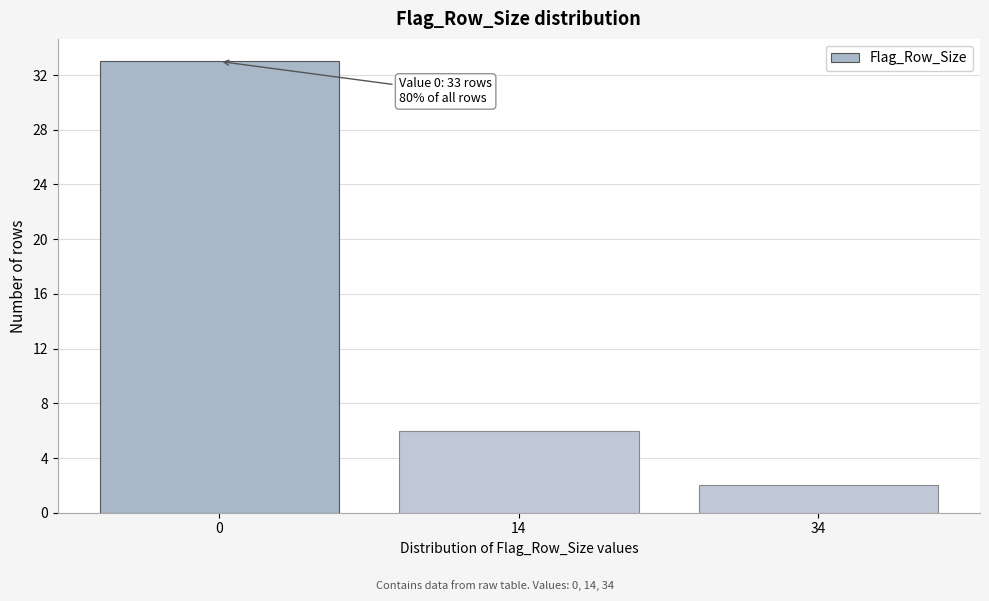

Reading right to left, what are all the values shown in this chart?

34=2	14=6	0=33